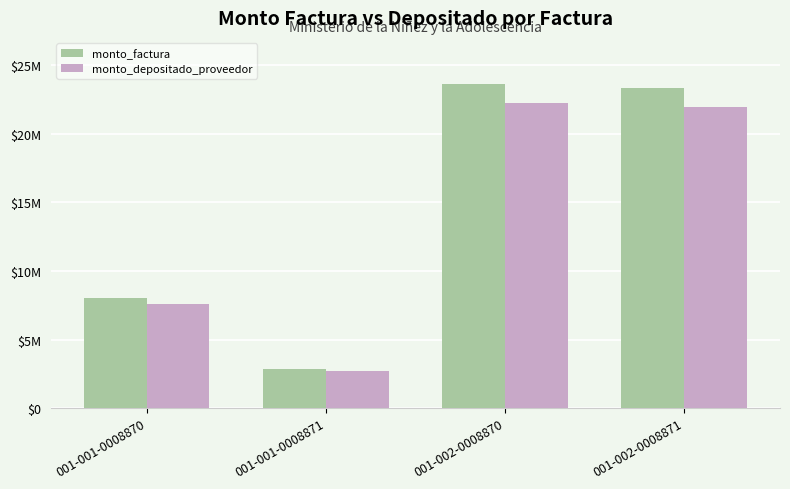

What is the approximate value of monto_depositado_proveedor at 001-002-0008871, to the nearest 10?

21992230